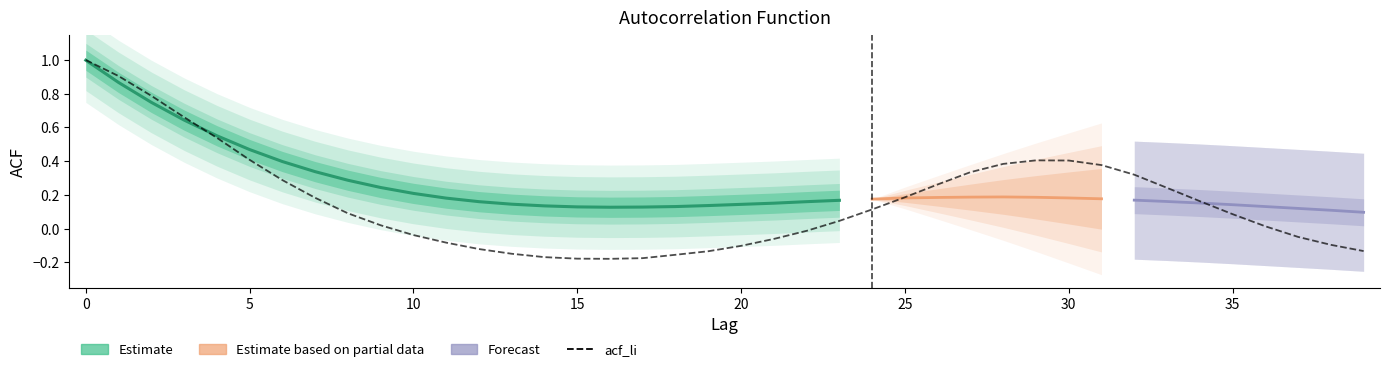

The acf_li series shows 0.9 at 1. True or false?

True